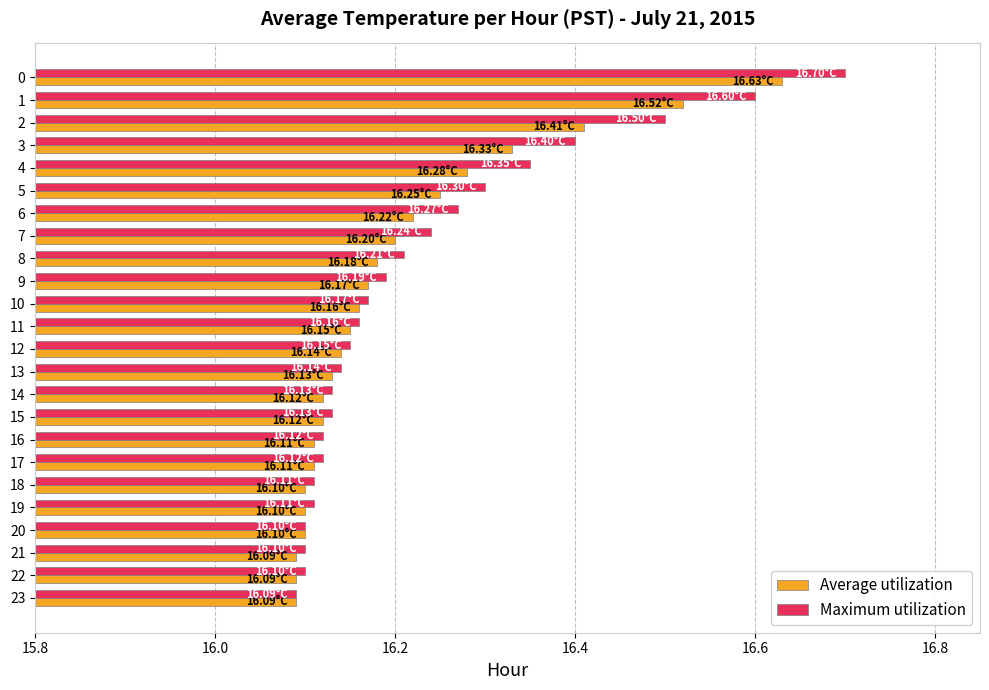

Which series has the largest range (max minus min)?

Maximum utilization